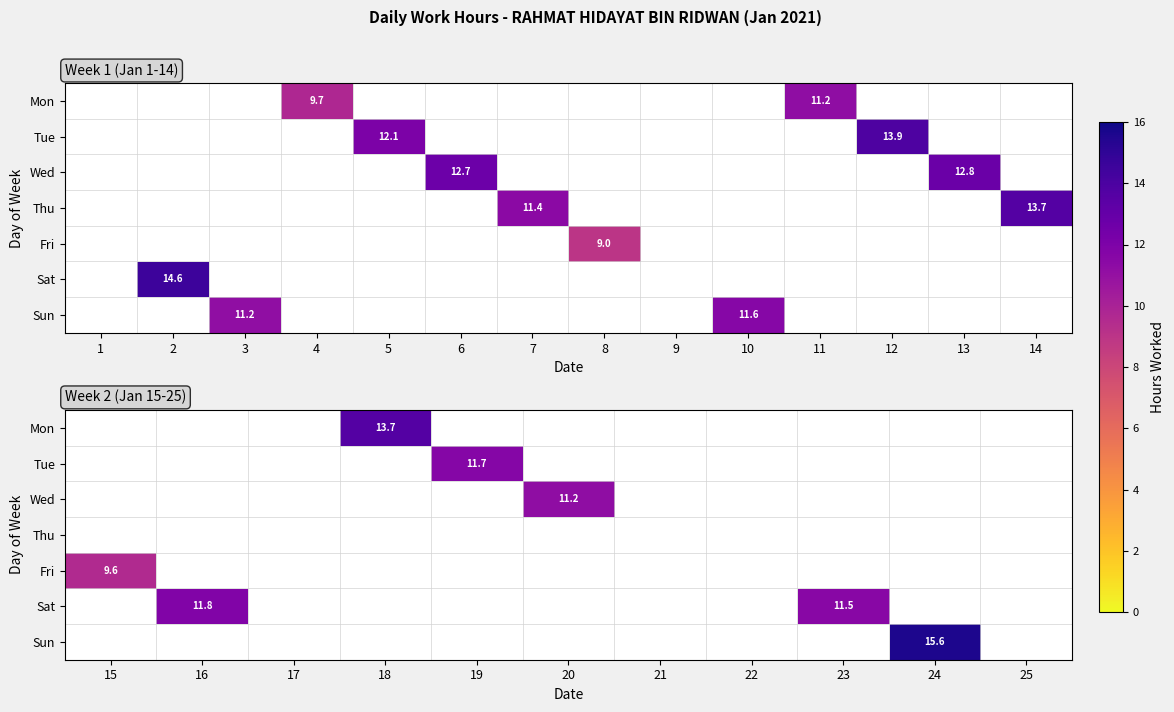

List the series in order of their overall mean, highest first.

Mon, Tue, Wed, Thu, Fri, Sat, Sun